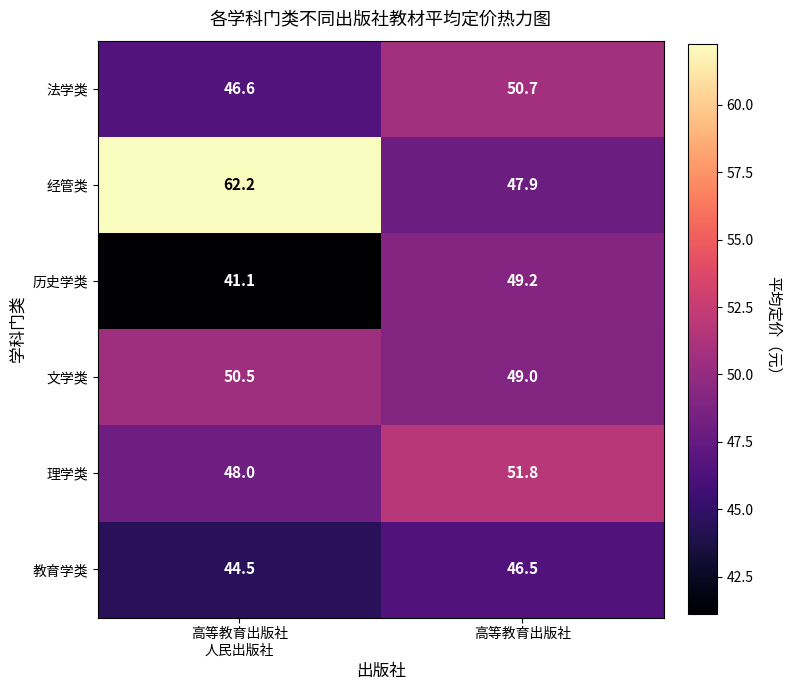

What is the difference between the highest and lowest values at 高等教育出版社?

5.3